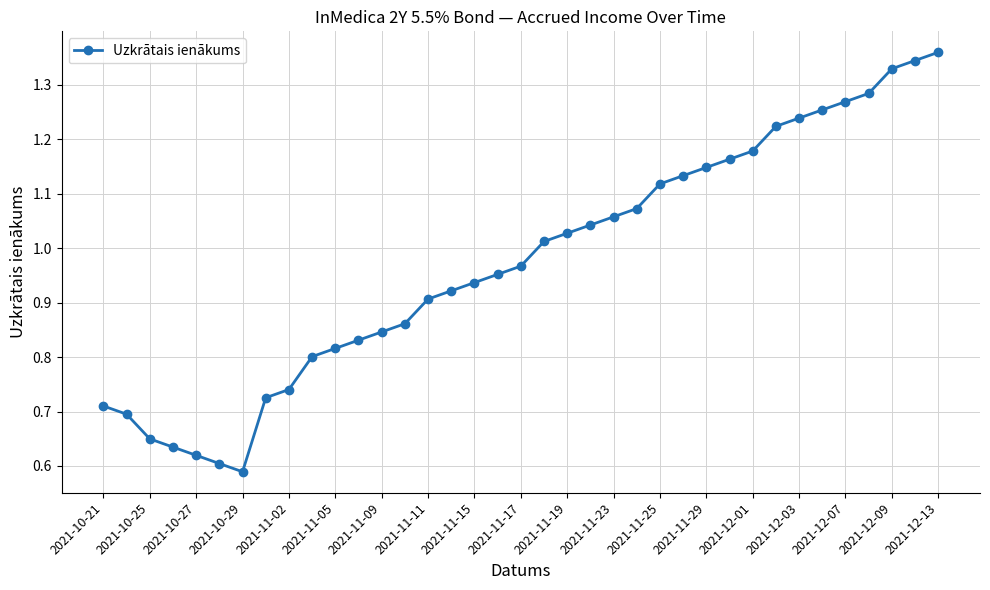

What is the maximum value shown in the chart?

1.4